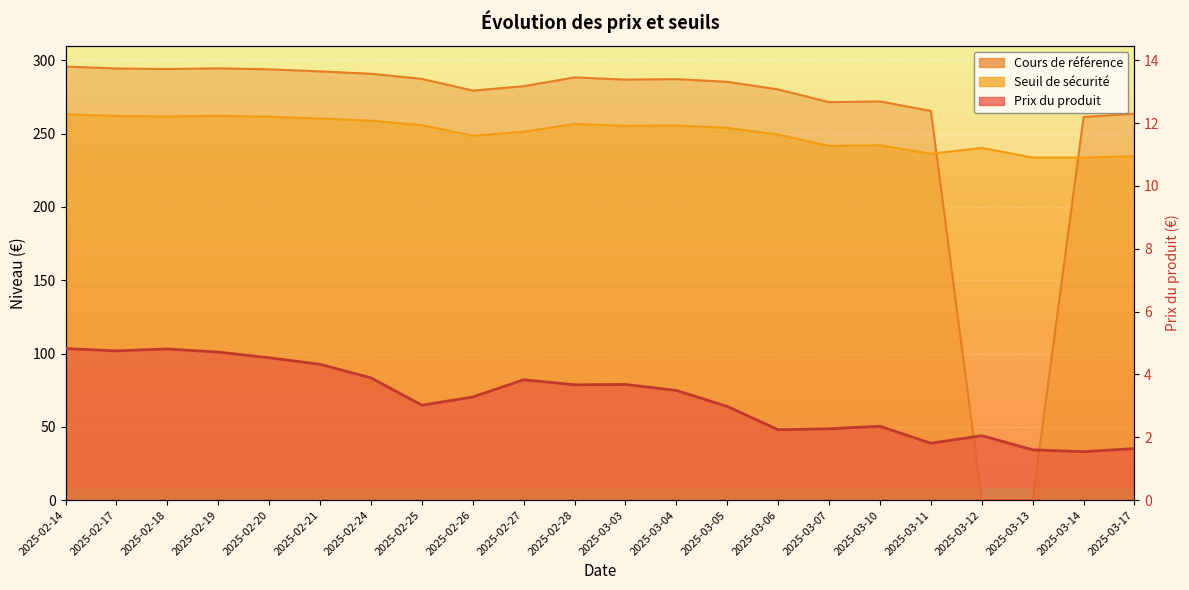

What is the difference between the second highest and minimum values in the Seuil de sécurité series?

28.5